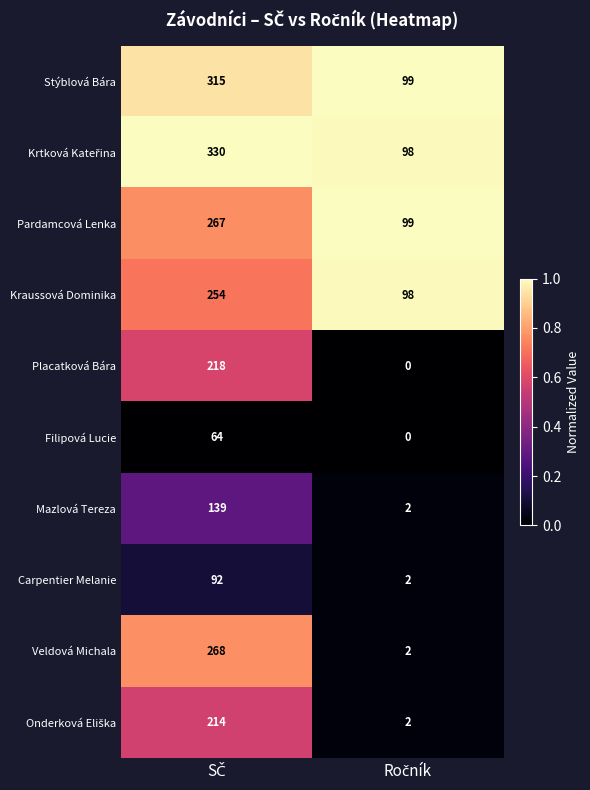

How many distinct data groups are displayed?

10